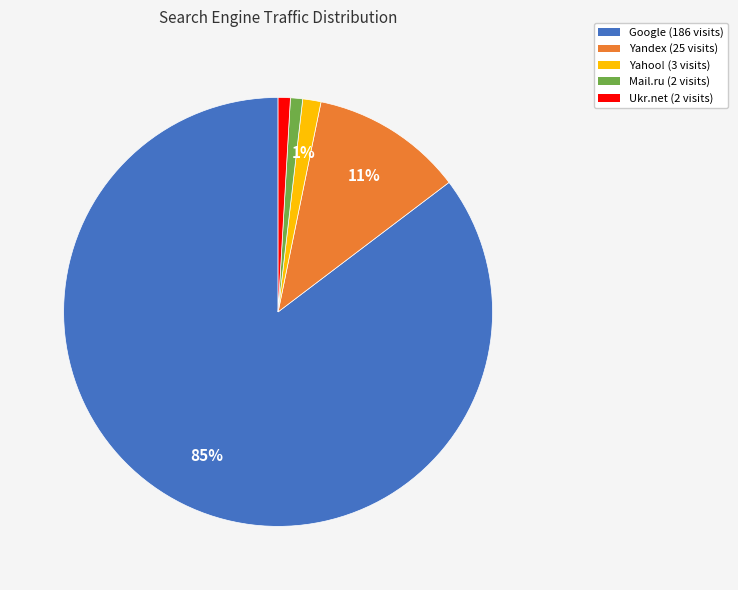

To the nearest percent, what is the average slice percentage?

20%